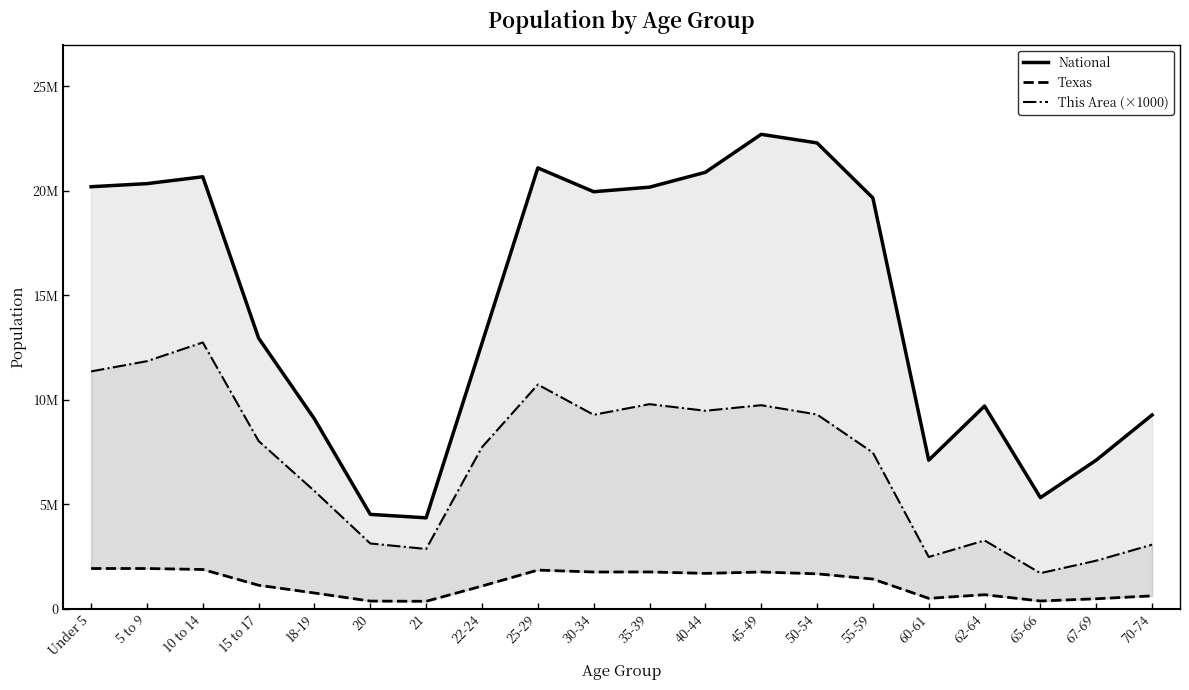

What is the value of the This Area (×1000) point at the 10th from the left?

9285000